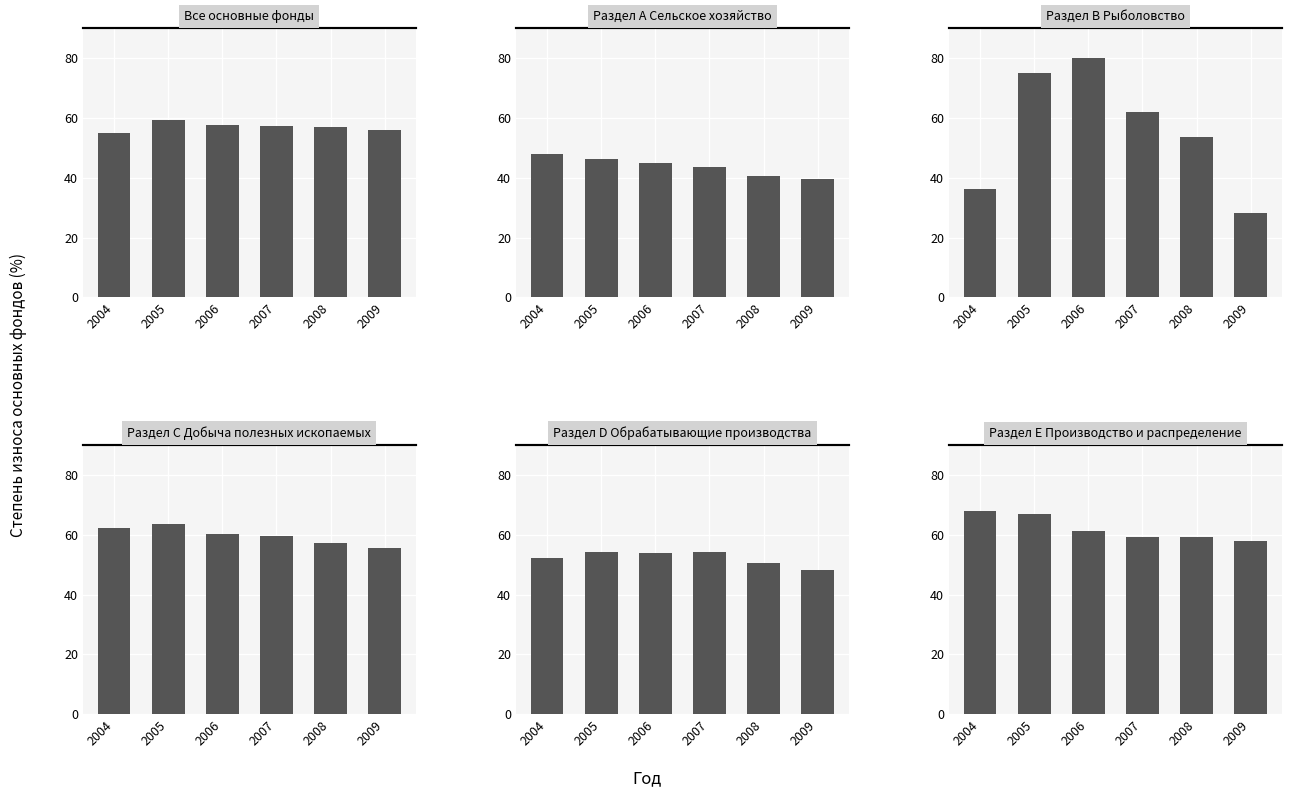

At which category does the chart reach its minimum across all series?

2009